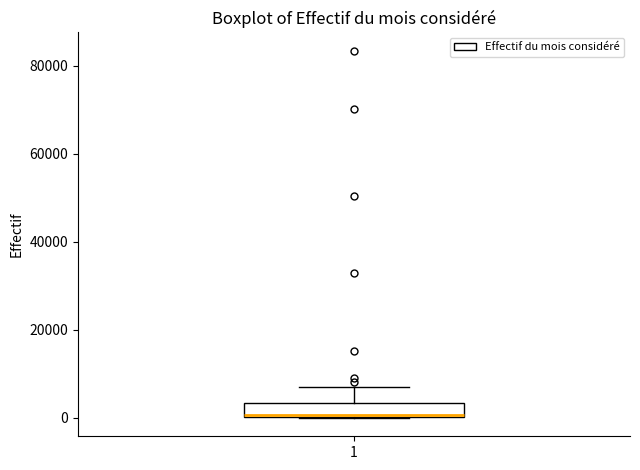

Transcribe this box plot: give where the median line is, the range the box spans, and where the two whiskers end, as read against the y-axis. The values are not printed on the chart, so give them approximately, as read against the axis.

median 0, box 0 to 4000, whiskers 0 to 8000